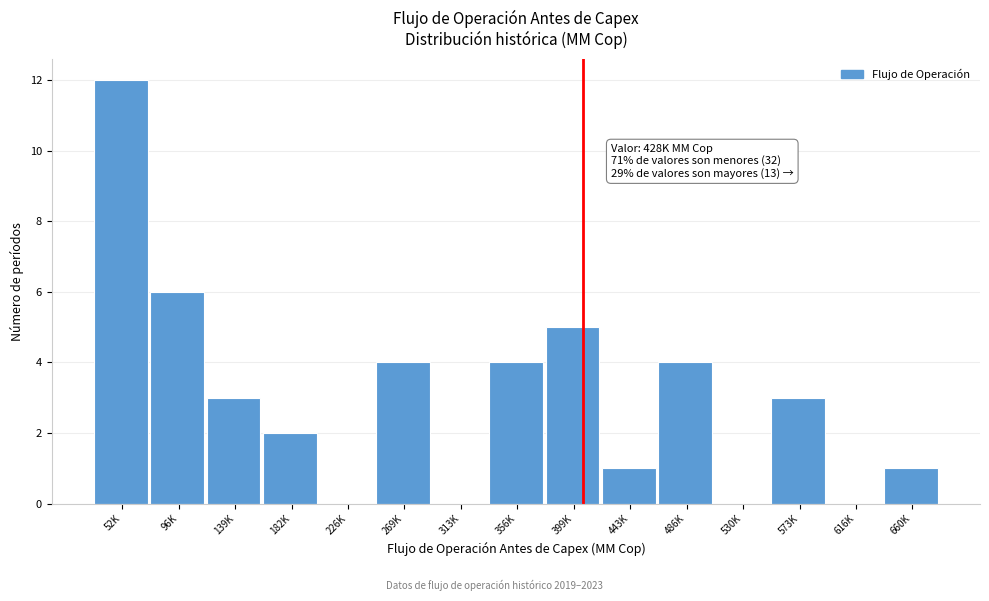

Reading right to left, transcribe all the data shown in this chart.

660K=1	616K=0	573K=3	530K=0	486K=4	443K=1	399K=5	356K=4	313K=0	269K=4	226K=0	182K=2	139K=3	96K=6	52K=12